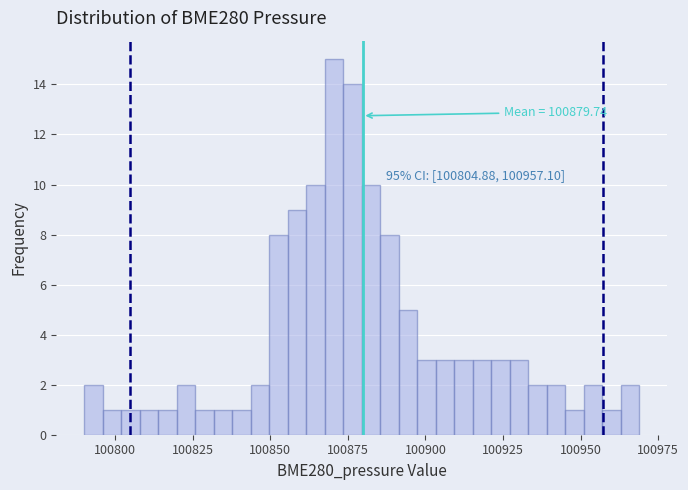

Around what value on the x-axis is the tallest bar? Give the approximate position of its centre, as read against the axis.

100870